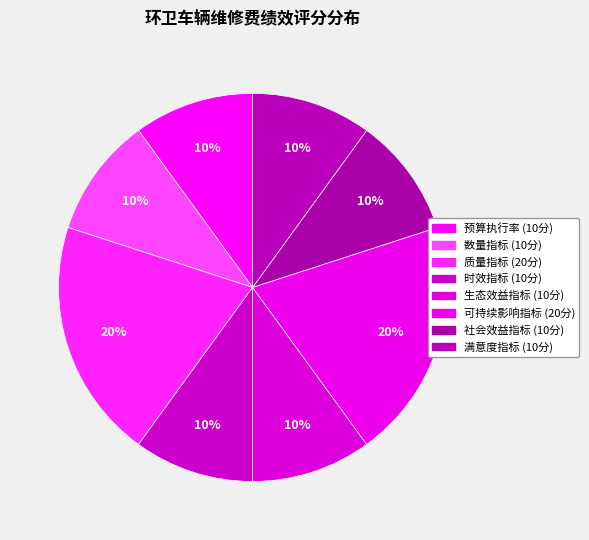

To the nearest percent, what is the average slice percentage?

12%